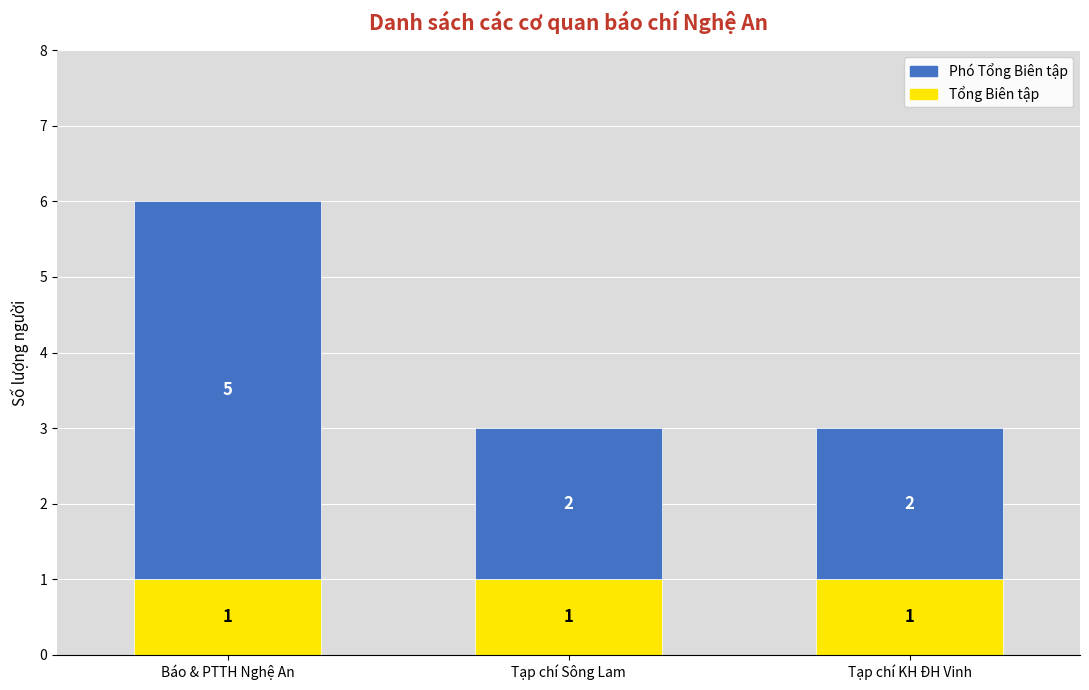

What is the total value across all series at Tạp chí KH ĐH Vinh?

3